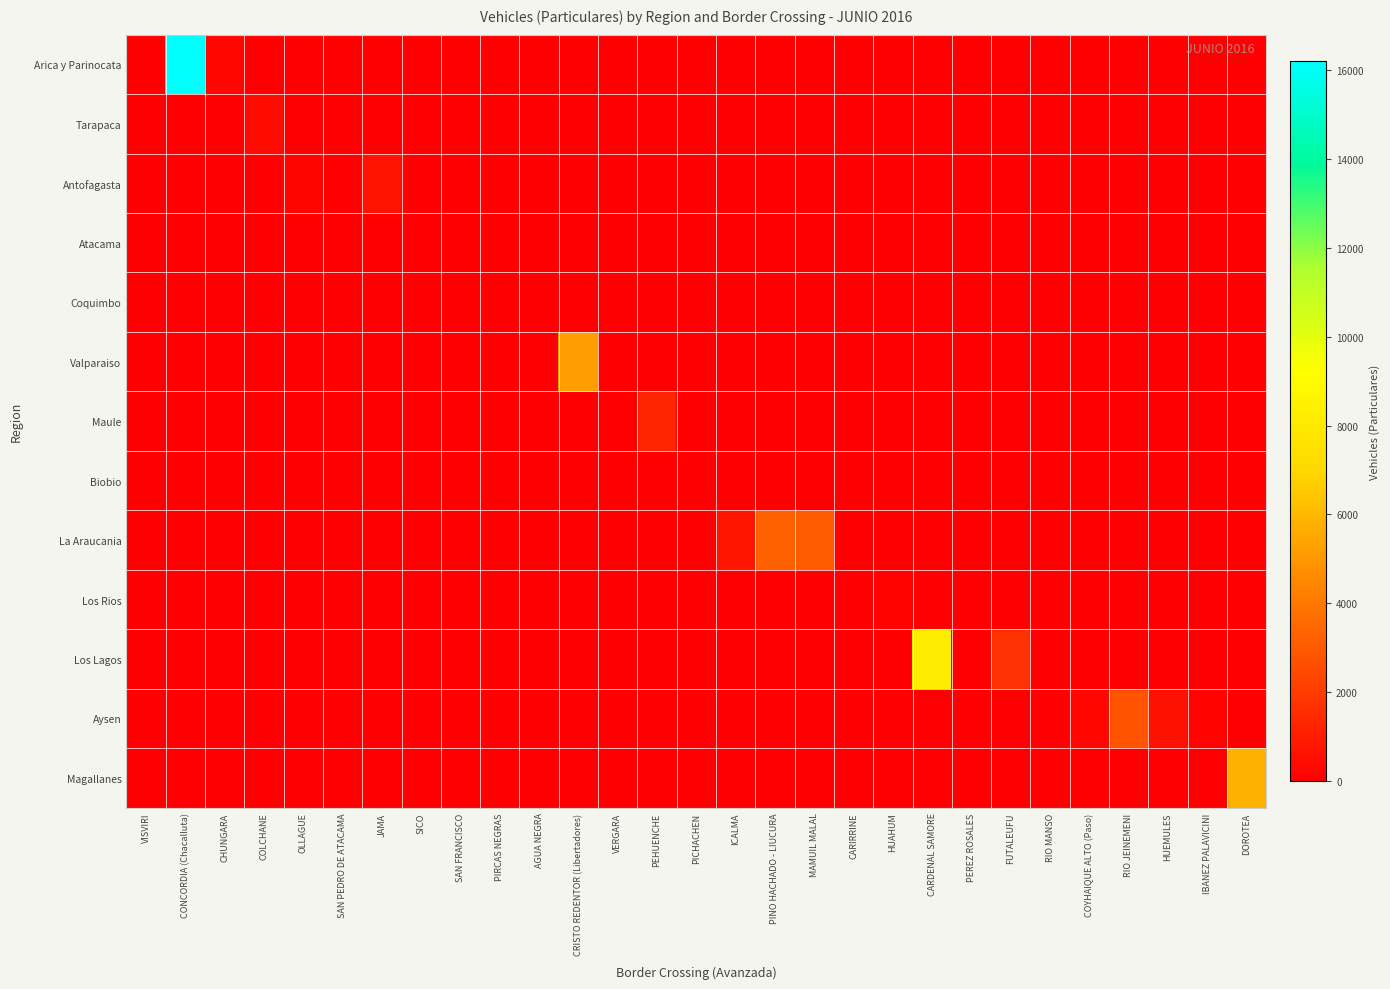

How many data points does each series have?

29